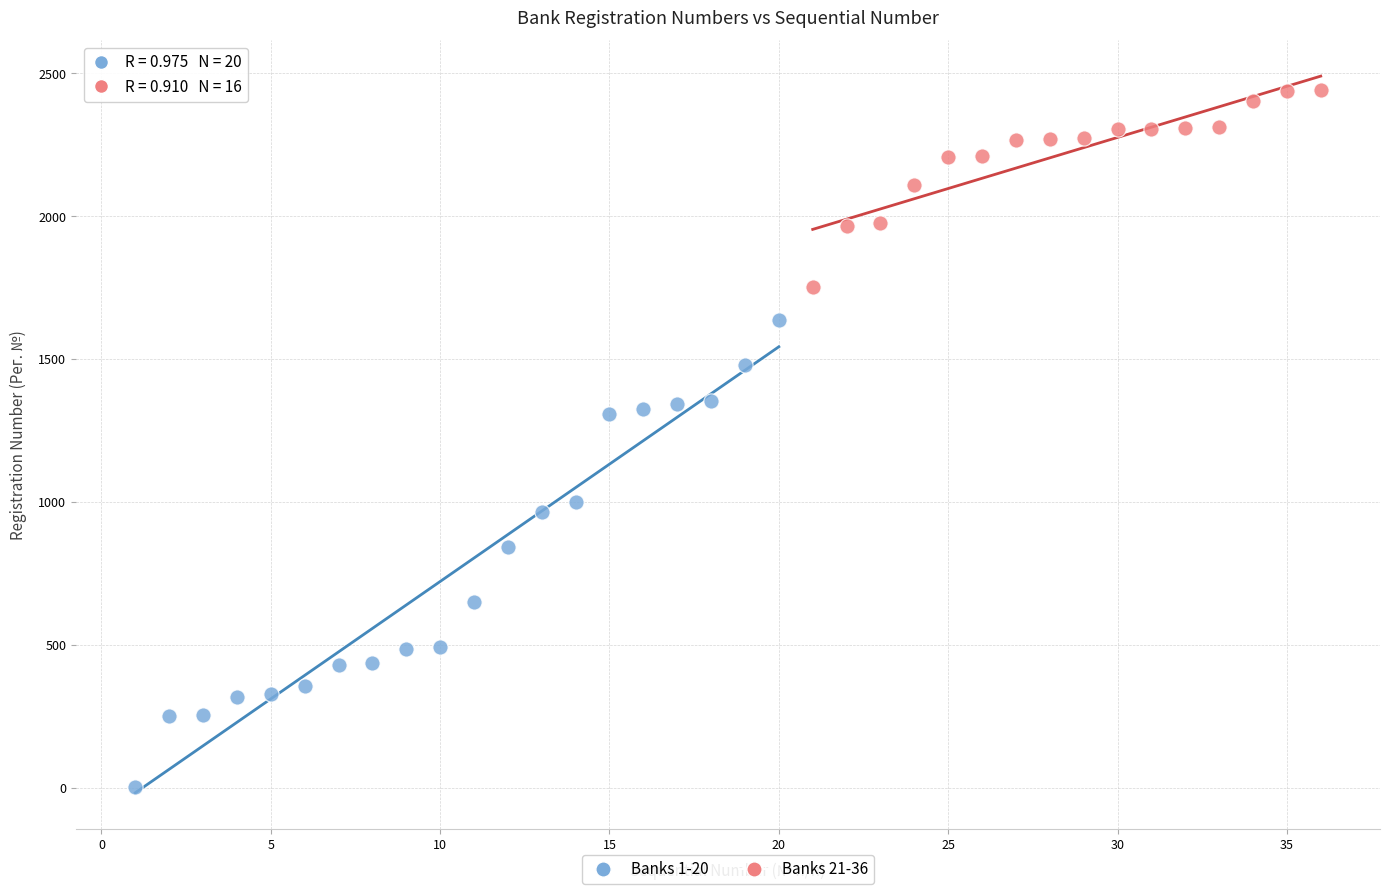

Which series has the largest Y range (max minus min)?

Banks 1-20